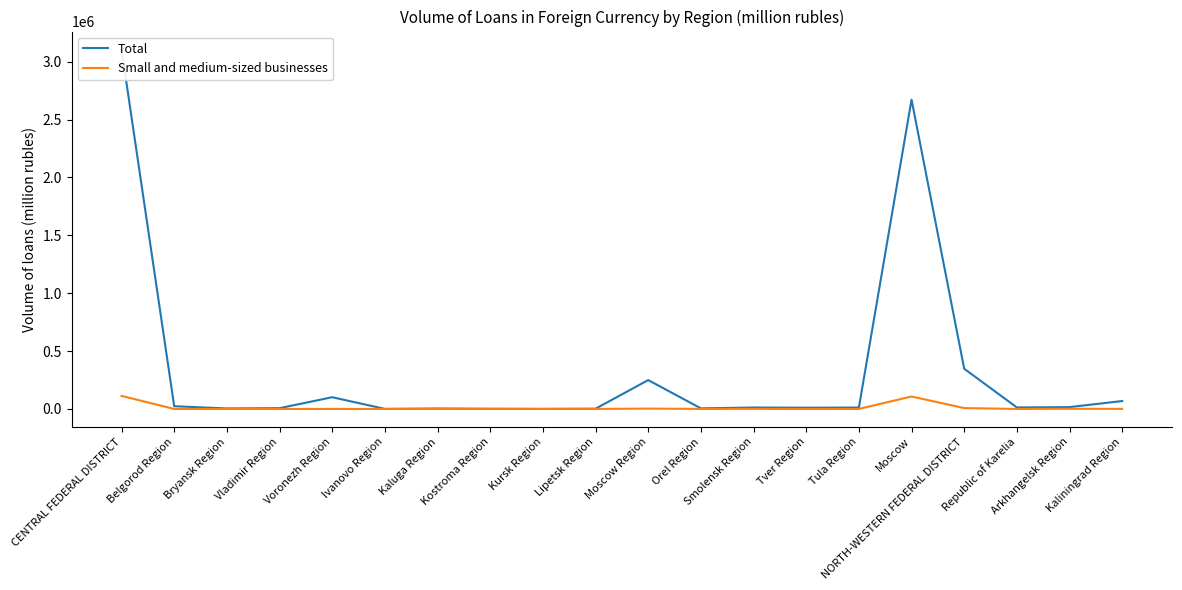

Is the value of Small and medium-sized businesses at Belgorod Region greater than the value of Total at Voronezh Region?

No